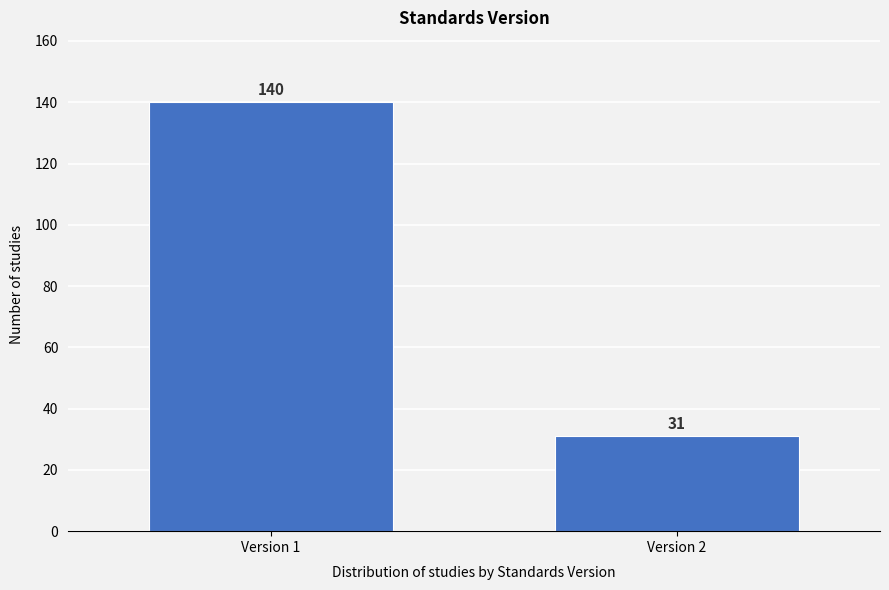

Reading left to right, list all the values displayed in this chart.

Version 1=140	Version 2=31